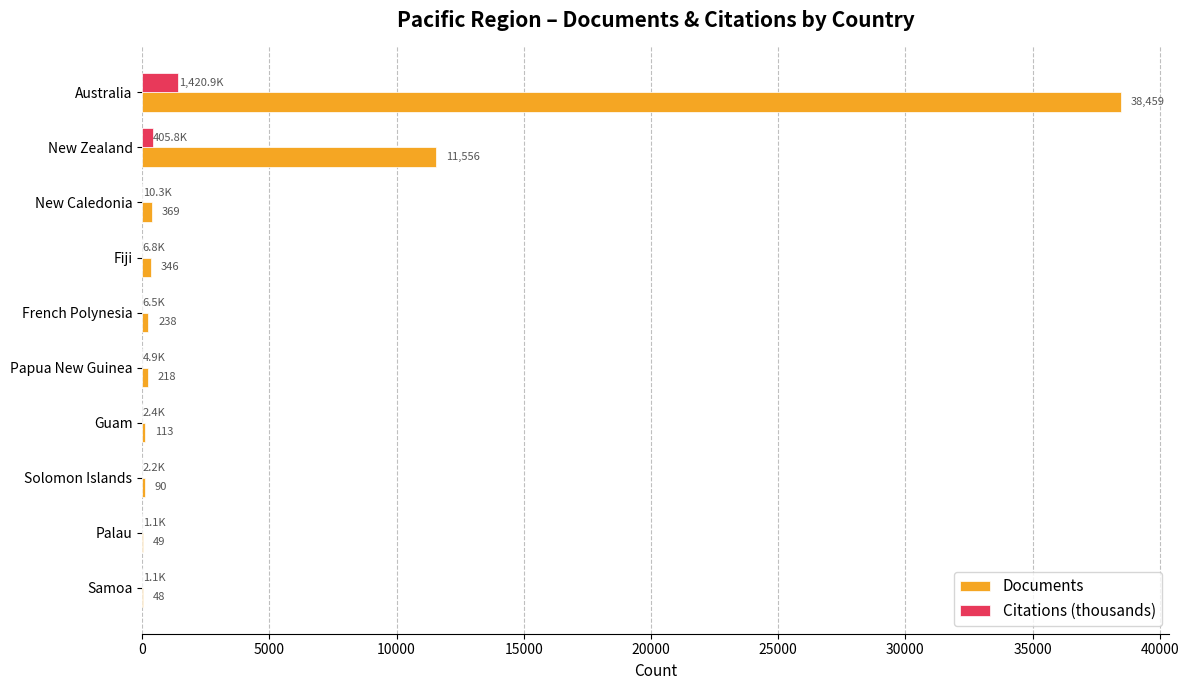

At which label is Documents closest to 19253?

New Zealand